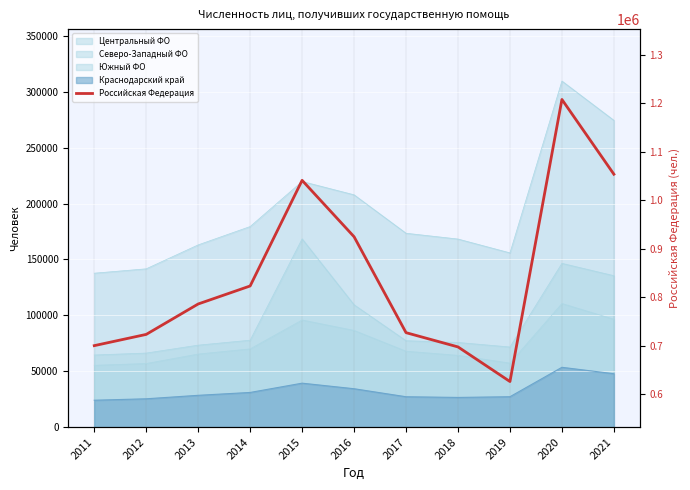

Read the value at 2021, to the nearest 10.

1053460